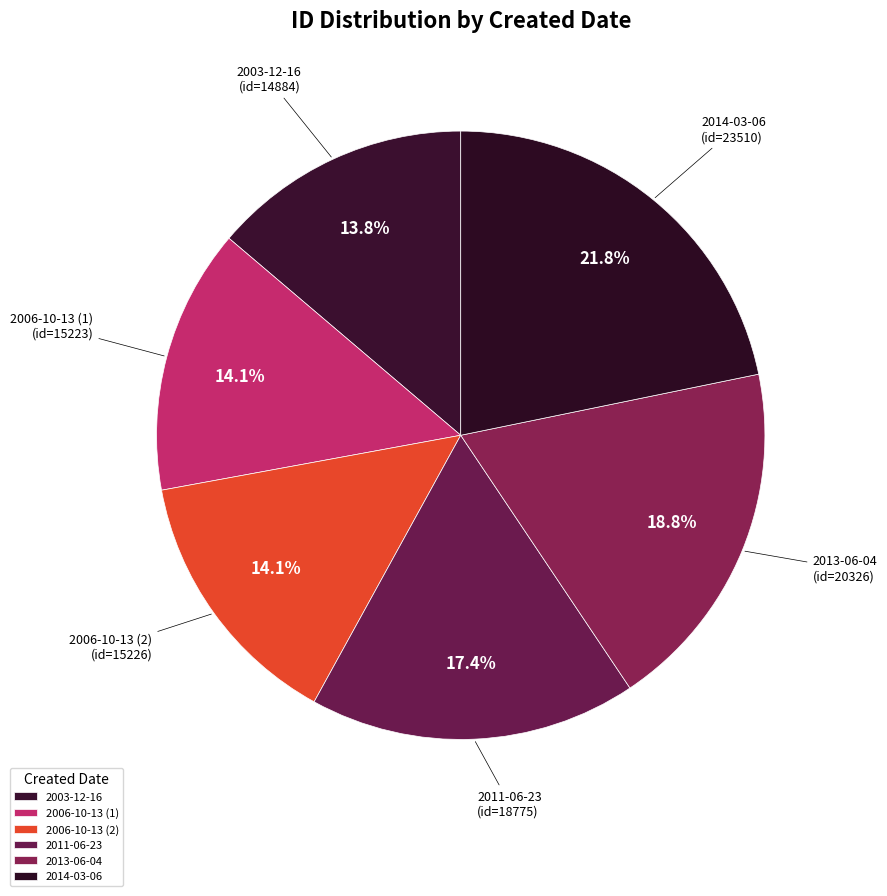

Which slice is the largest?

2014-03-06